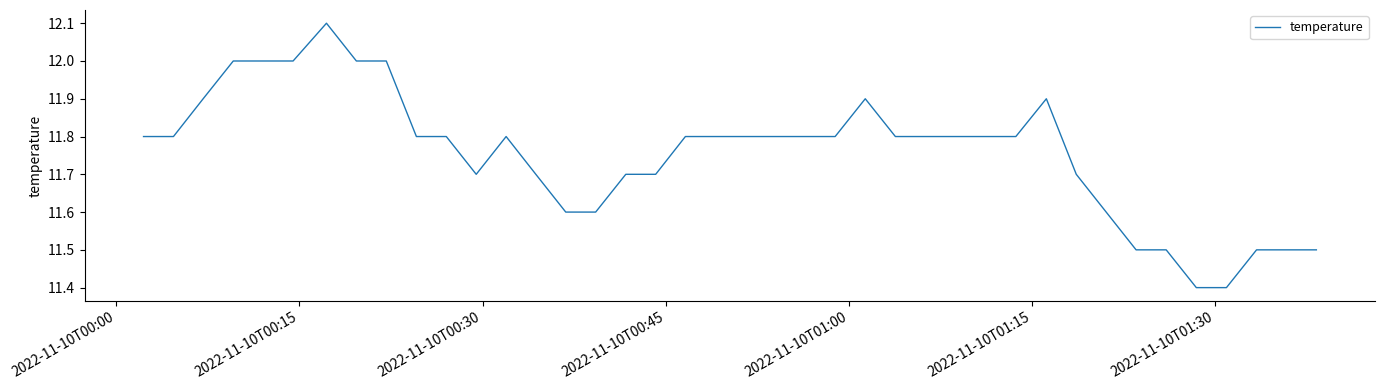

What is the difference between the maximum and minimum values?

0.7